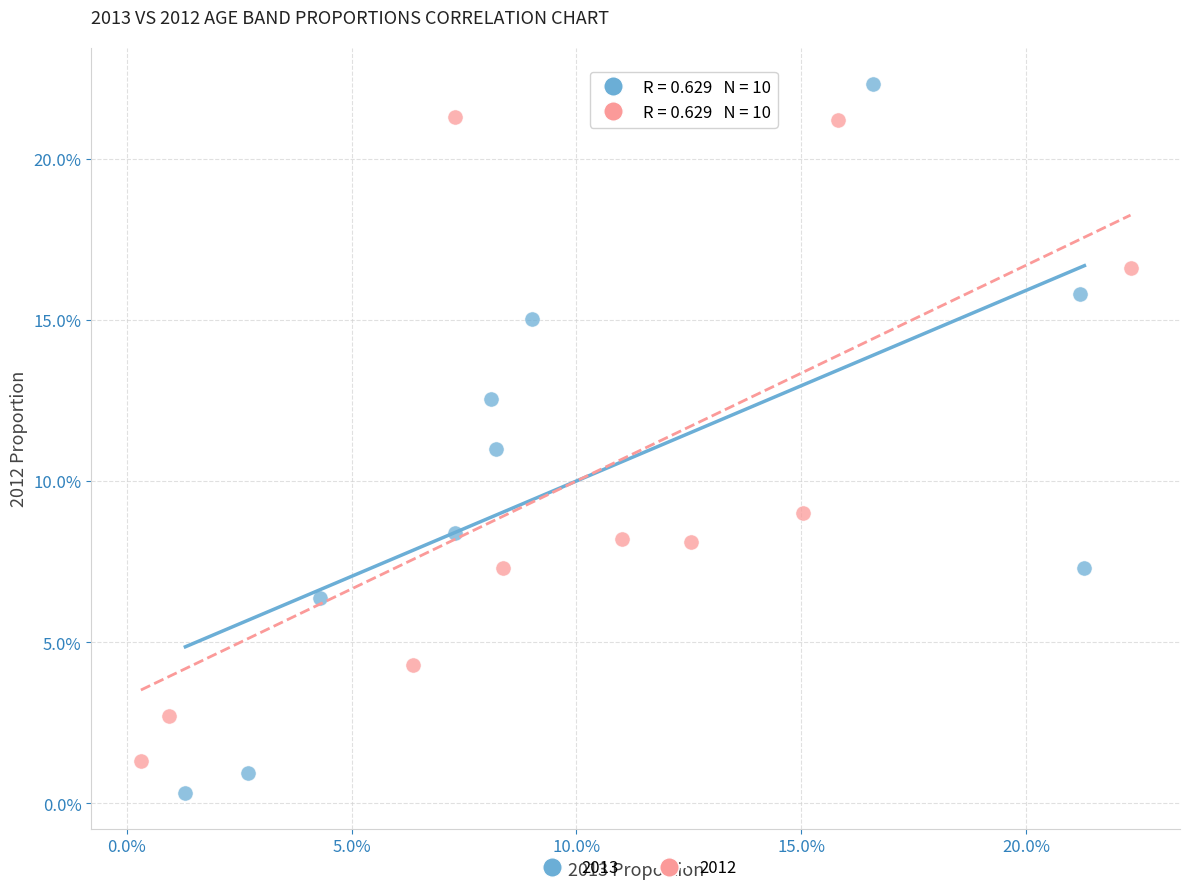

What are all the series names shown in the legend?

2013, 2012